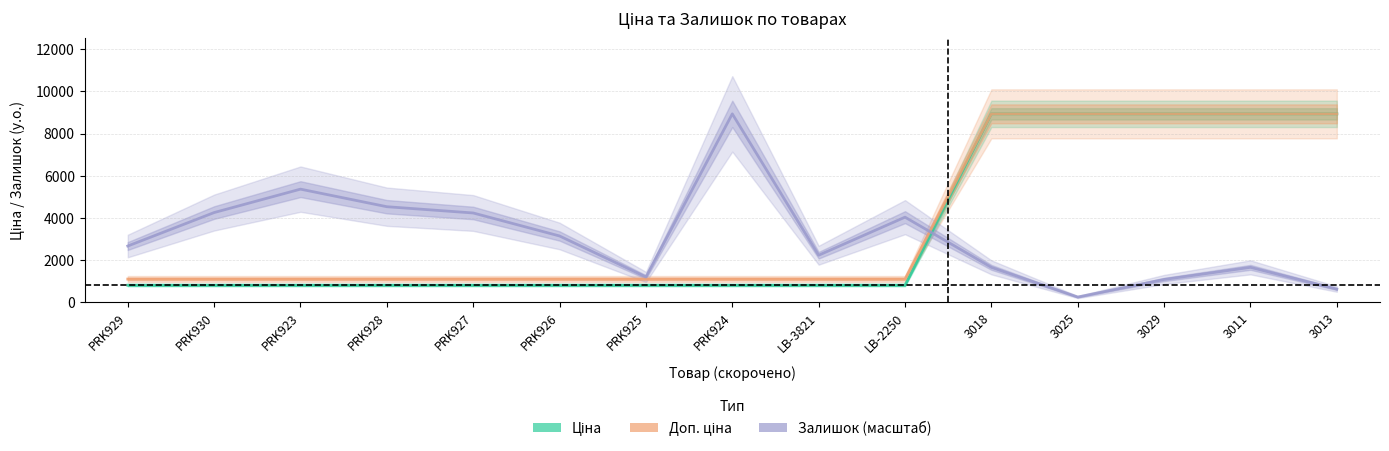

At 3025, list the series in order from largest to smallest.

Ціна, Доп. ціна, Залишок (масштаб)